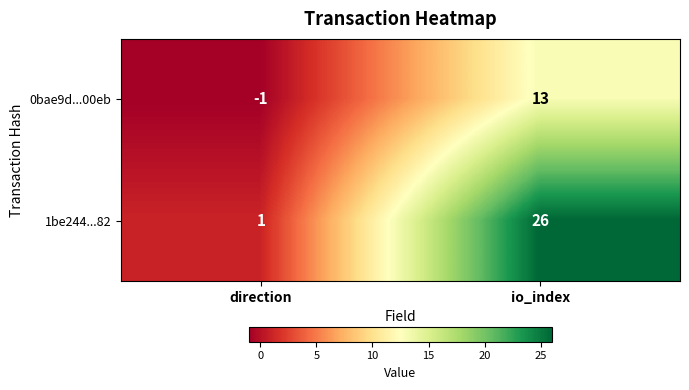

What is the difference between the 1be244...82 values at io_index and direction?

25